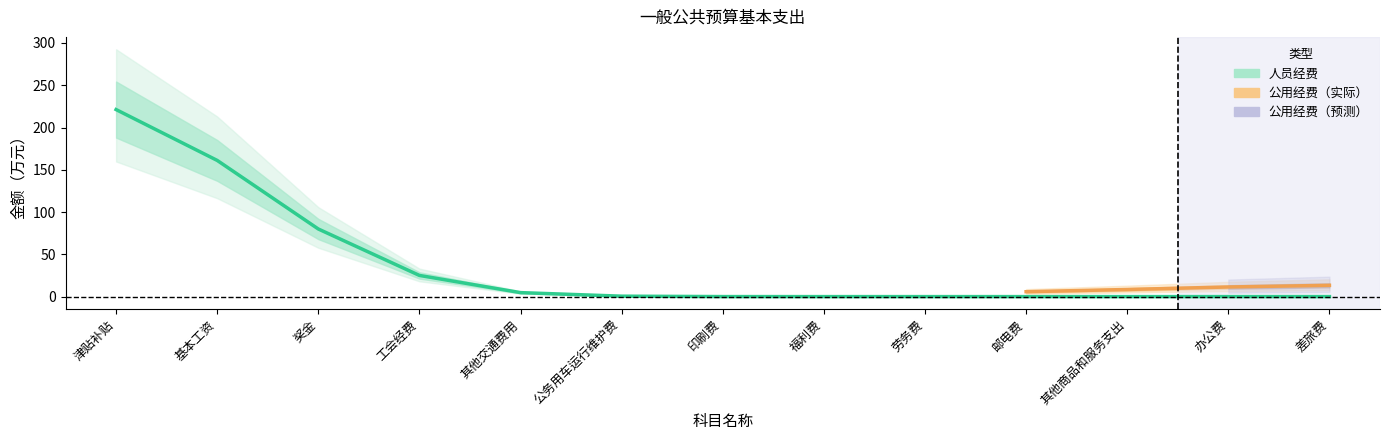

The value of 公用经费 at 邮电费 is 4.0. True or false?

True